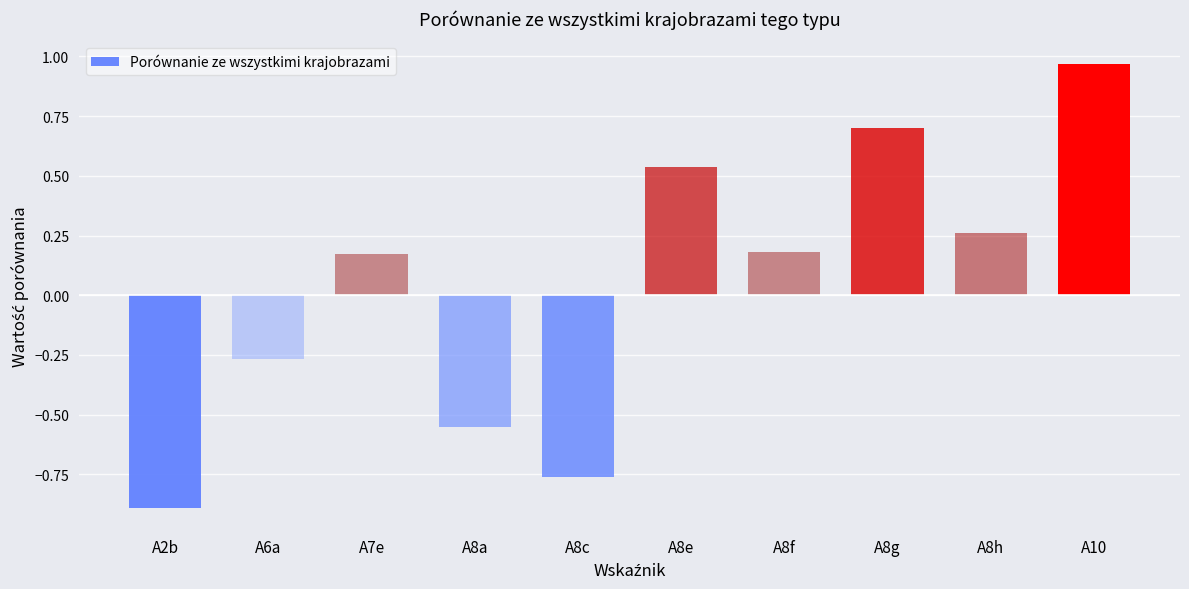

Does the chart contain stacked bars?

No